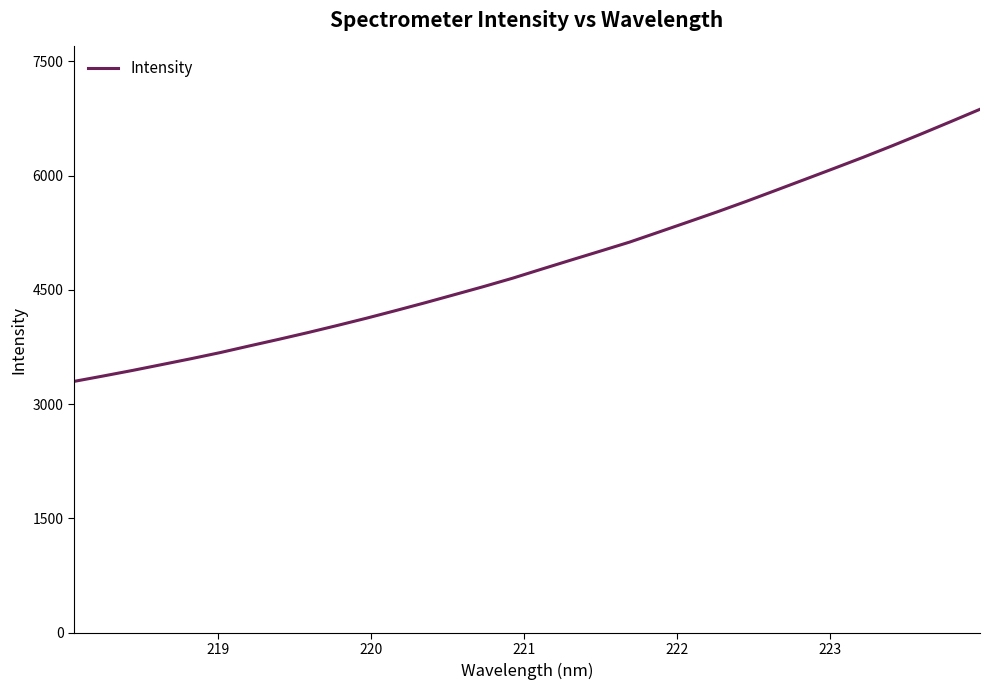

What is the greatest value displayed?

6869.0